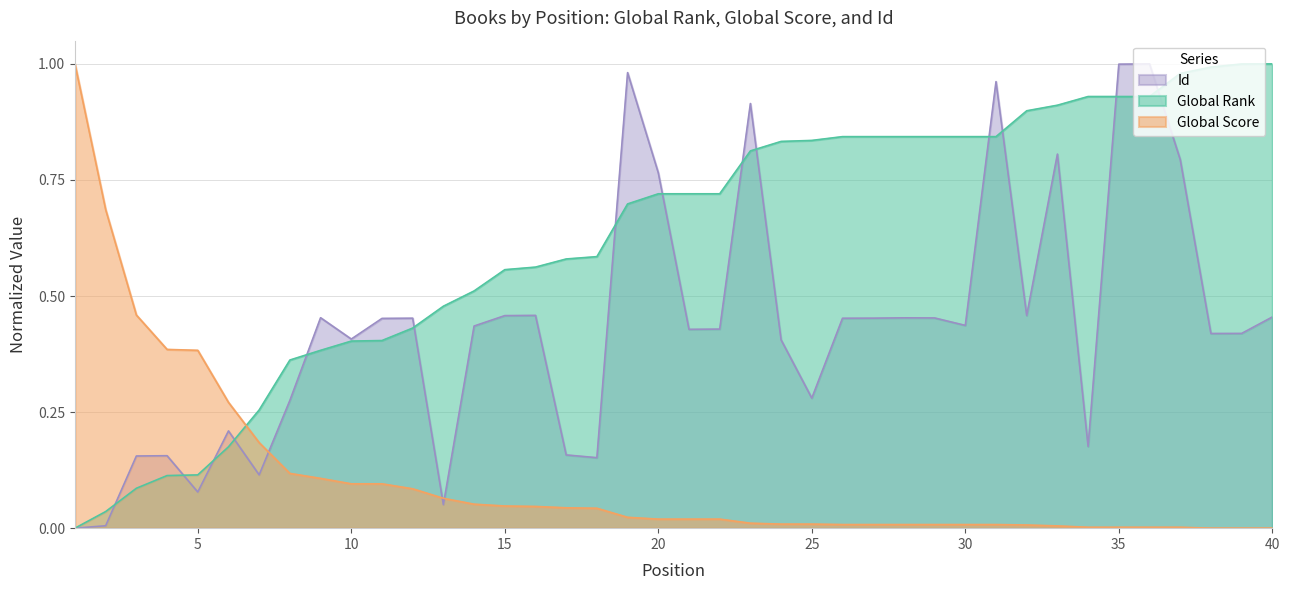

Which category has the lowest value in the Id series?

1